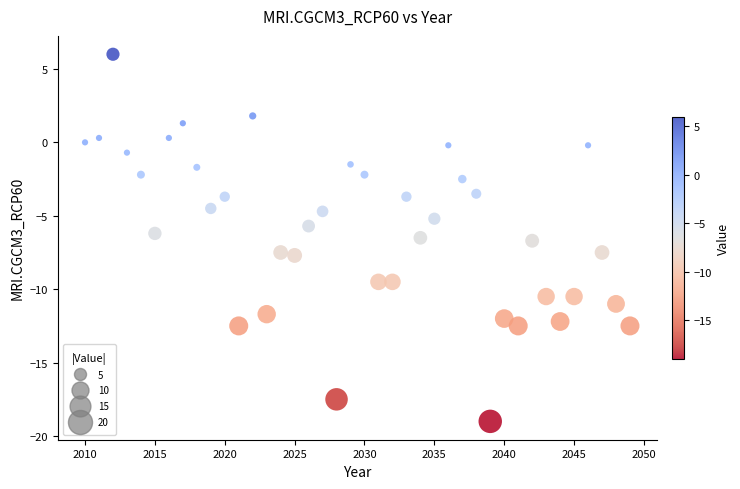

What is the range of Y values (max minus min)?

25.0